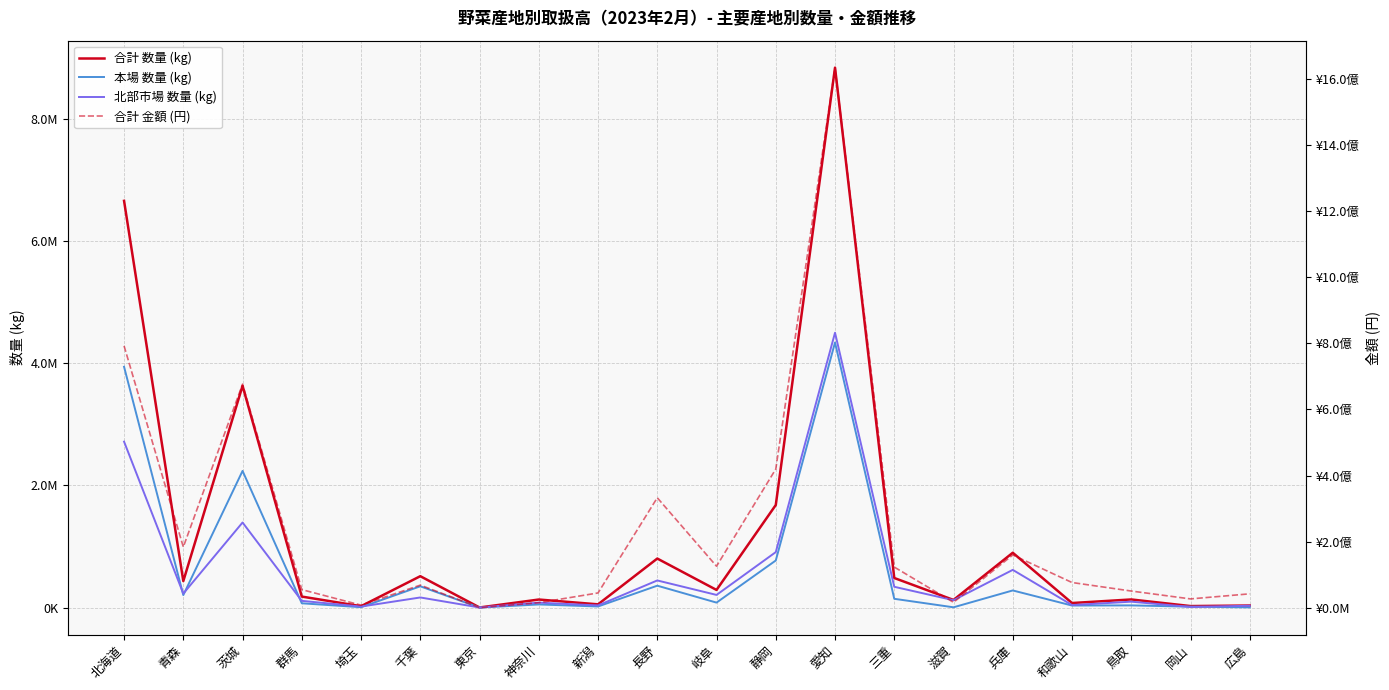

At which category does 合計 数量 (kg) reach its first local peak?

茨城